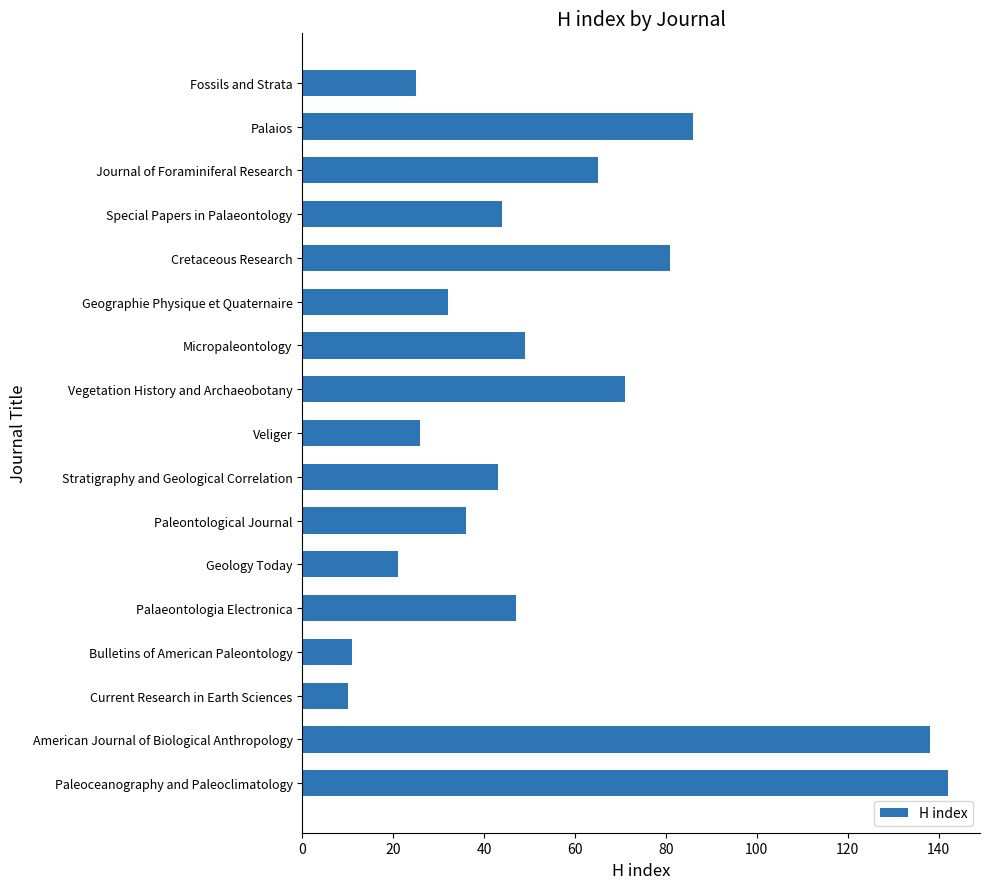

The value at Geology Today is 10. True or false?

False